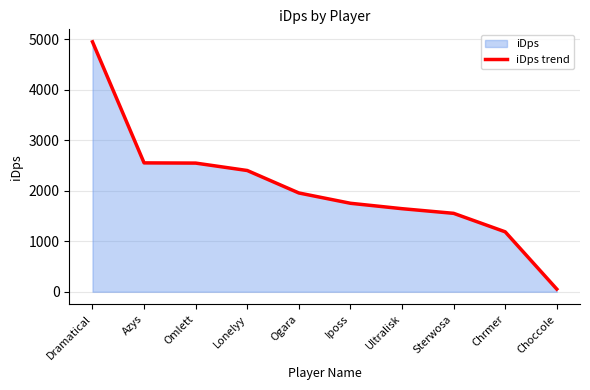

Reading left to right, list all the values displayed in this chart.

4950.3	2552.6	2548.5	2401.6	1956.8	1752.6	1645.5	1553.4	1187.1	52.8